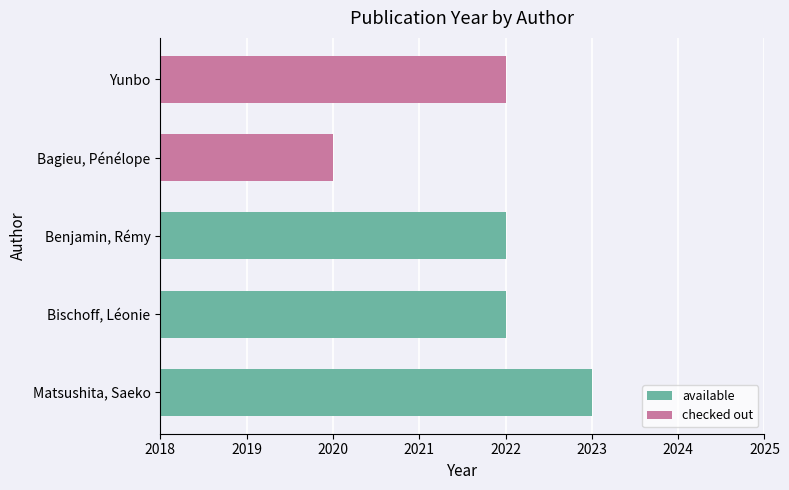

What is the change in value from Matsushita, Saeko to Yunbo?

-1